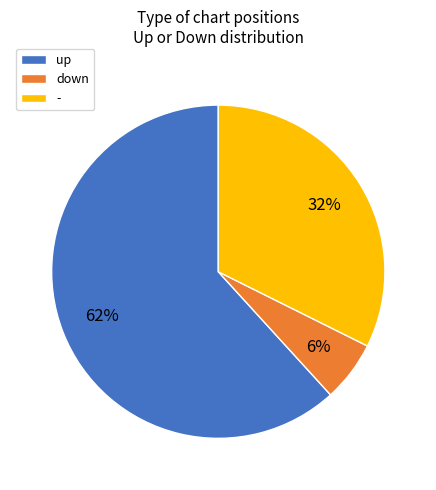

Is it true that up is 50% of the pie?

False